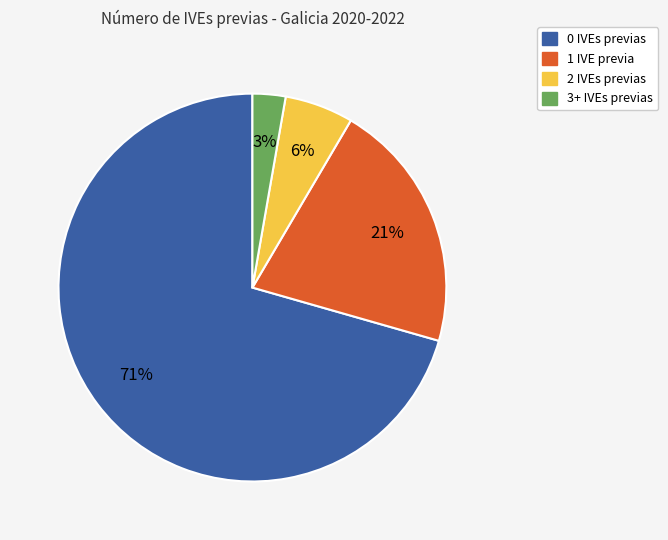

To the nearest percent, what is the average slice percentage?

25%